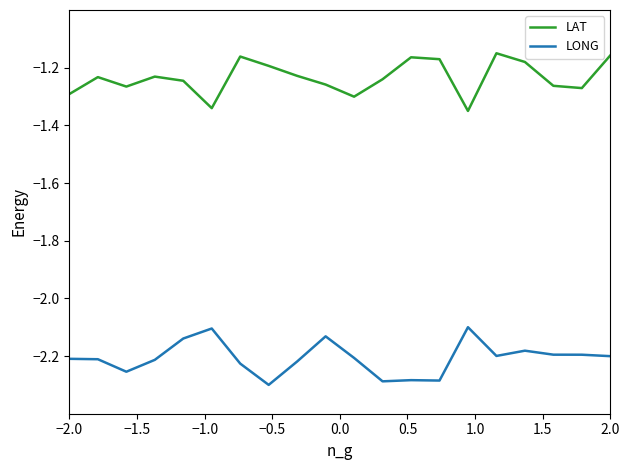

True or false: LAT and LONG intersect in this chart.

False